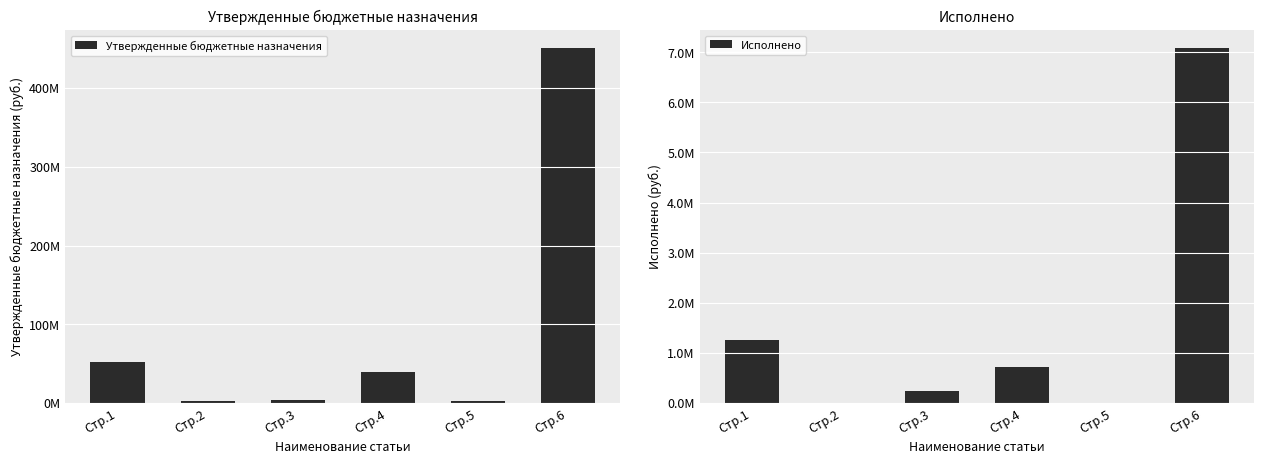

Are the bars horizontal?

No